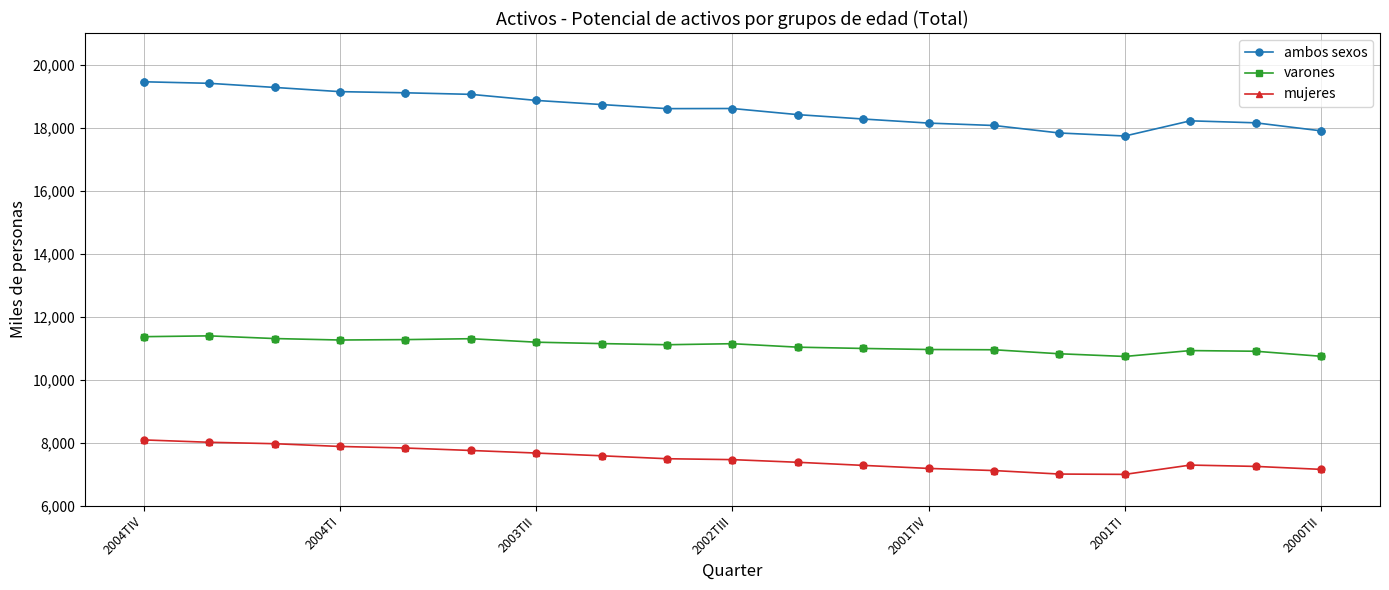

Which series has the widest spread of values?

ambos sexos